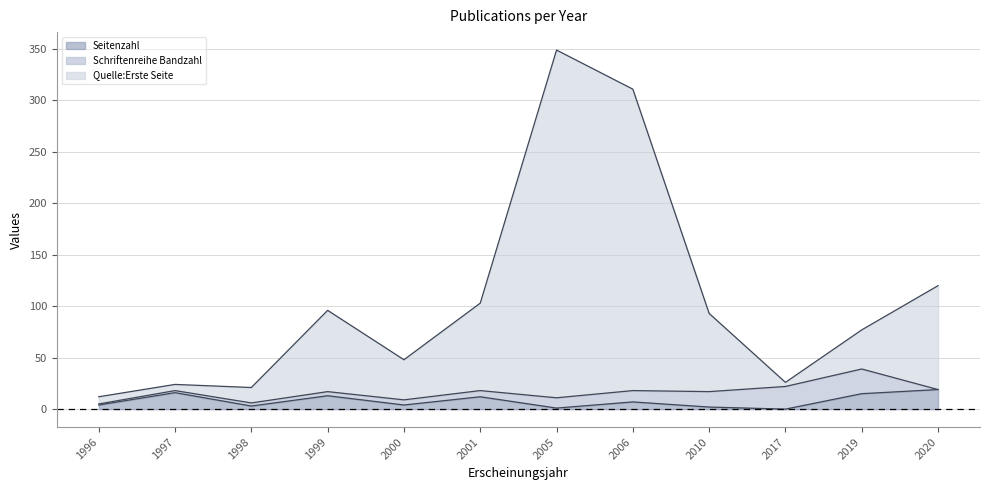

Is it true that Seitenzahl equals 0 at 2017?

True